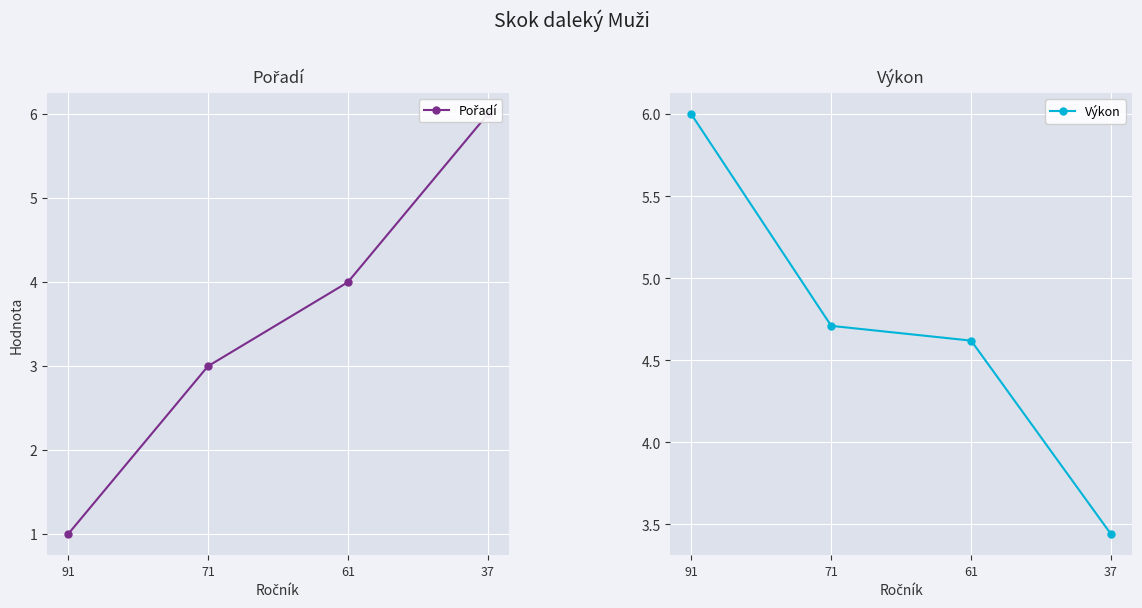

The value of Pořadí at 91 is 0.4. True or false?

False